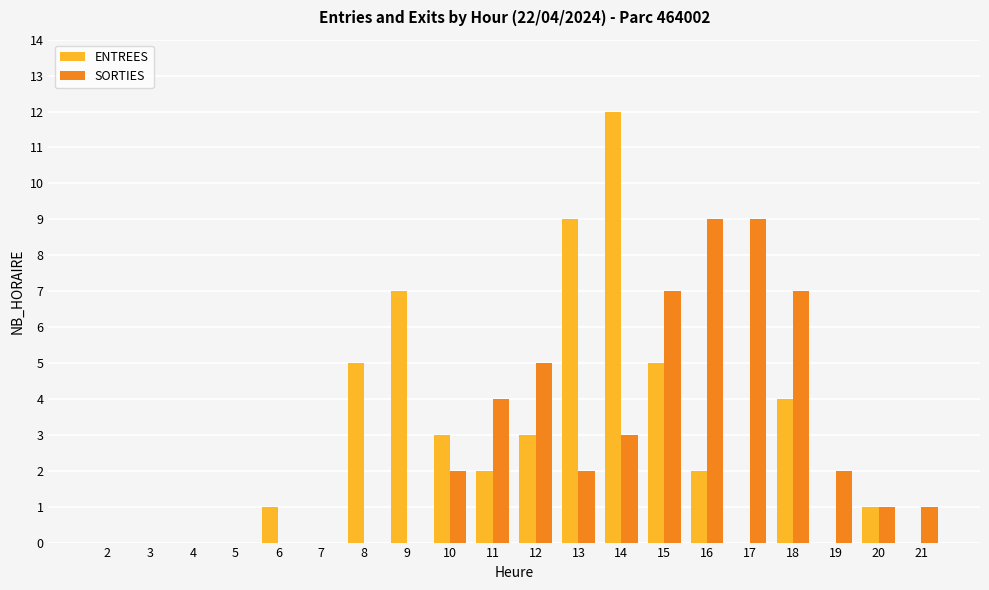

Reading left to right, list all the values displayed in this chart.

ENTREES: 2=0	3=0	4=0	5=0	6=1	7=0	8=5	9=7	10=3	11=2	12=3	13=9	14=12	15=5	16=2	17=0	18=4	19=0	20=1	21=0
SORTIES: 2=0	3=0	4=0	5=0	6=0	7=0	8=0	9=0	10=2	11=4	12=5	13=2	14=3	15=7	16=9	17=9	18=7	19=2	20=1	21=1